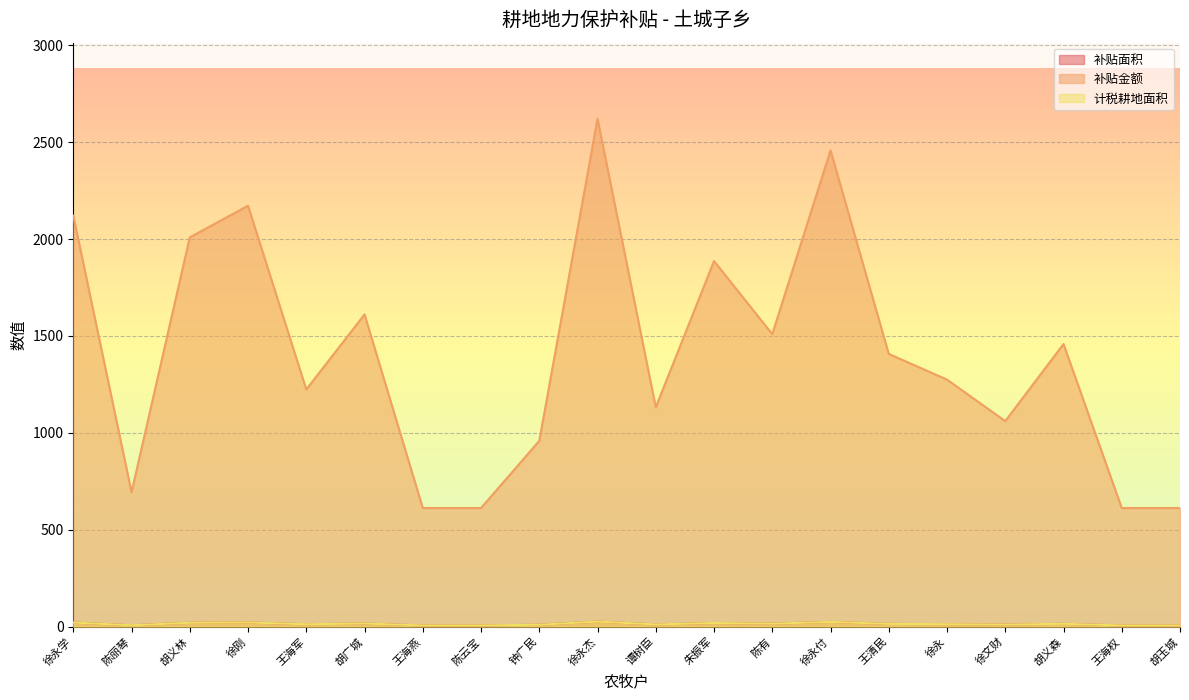

Which series has the largest total across all categories?

补贴金额